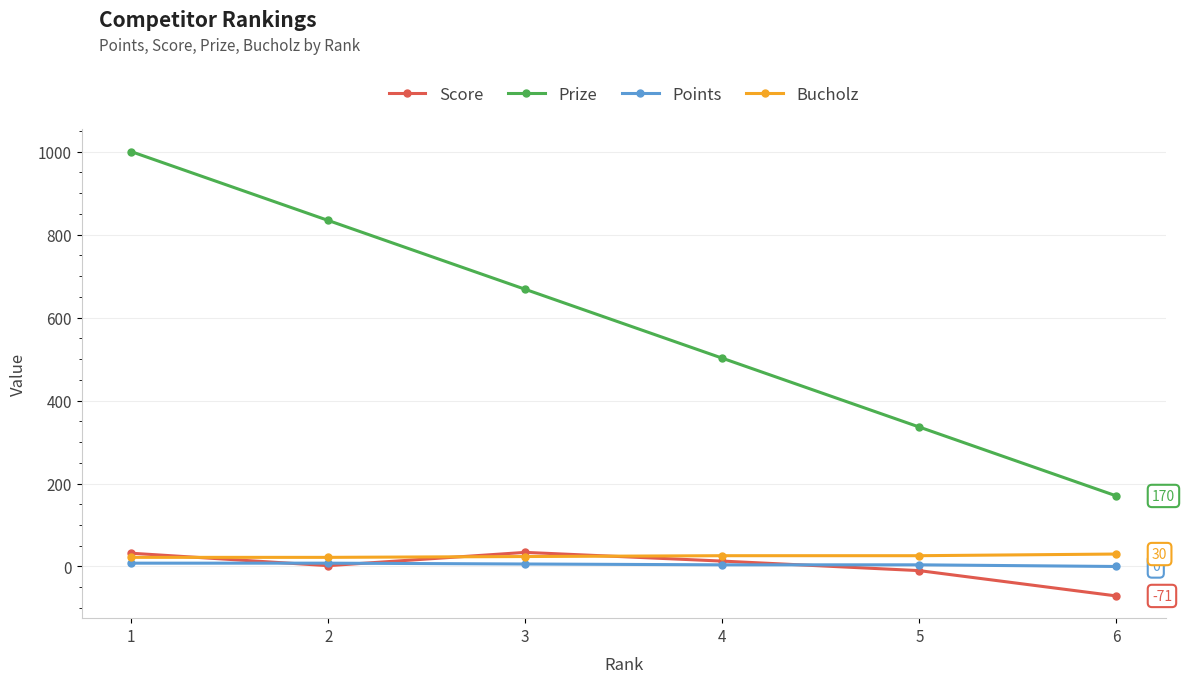

At which category does Score reach its first local valley?

2